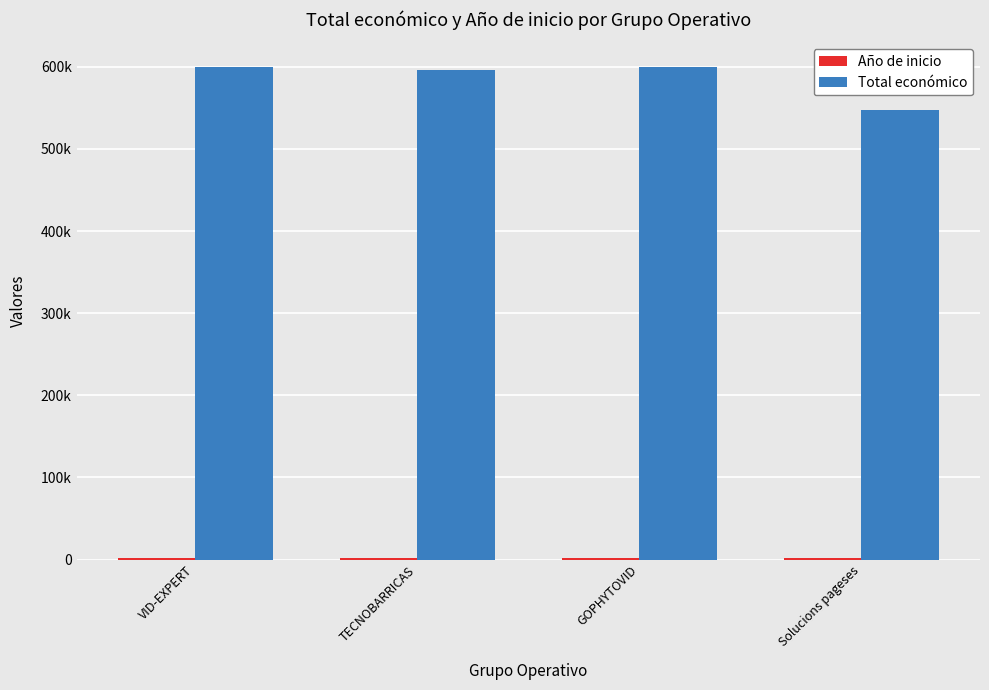

Are the bars grouped side by side (vs. stacked)?

Yes